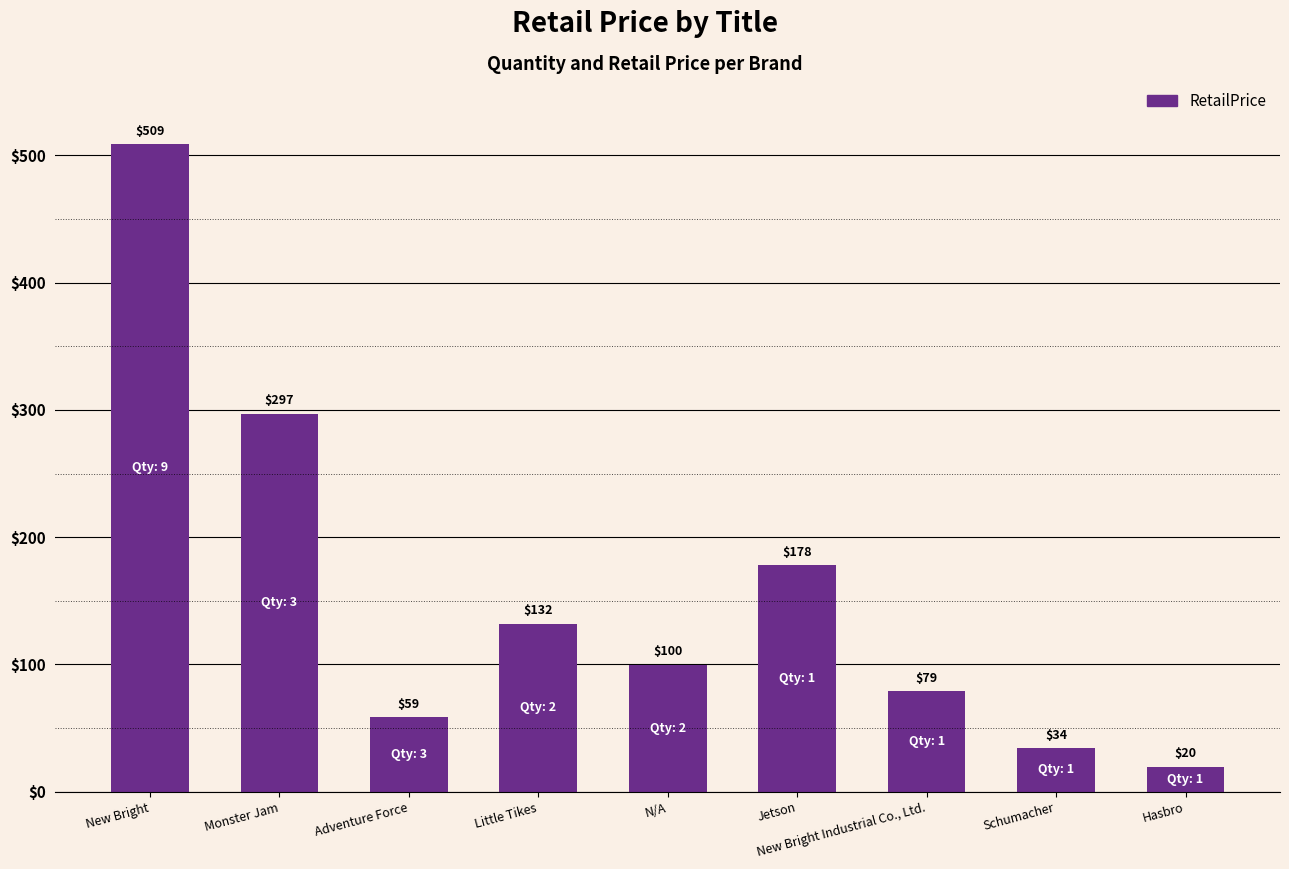

Which label corresponds to the largest value in the chart?

New Bright